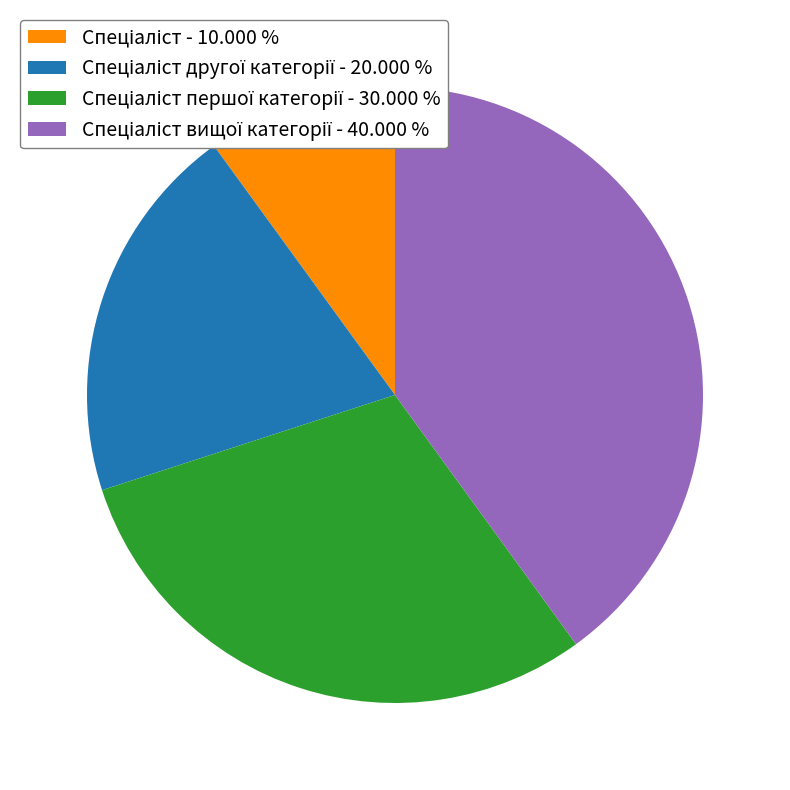

Does any single category account for the majority?

No